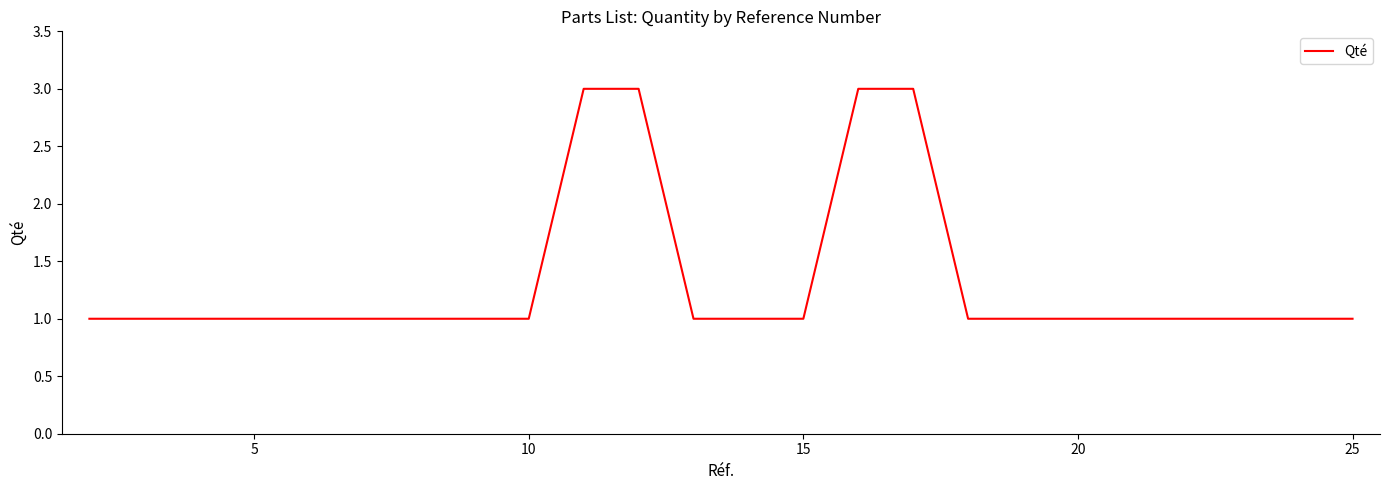

Count the number of data series in this chart.

1